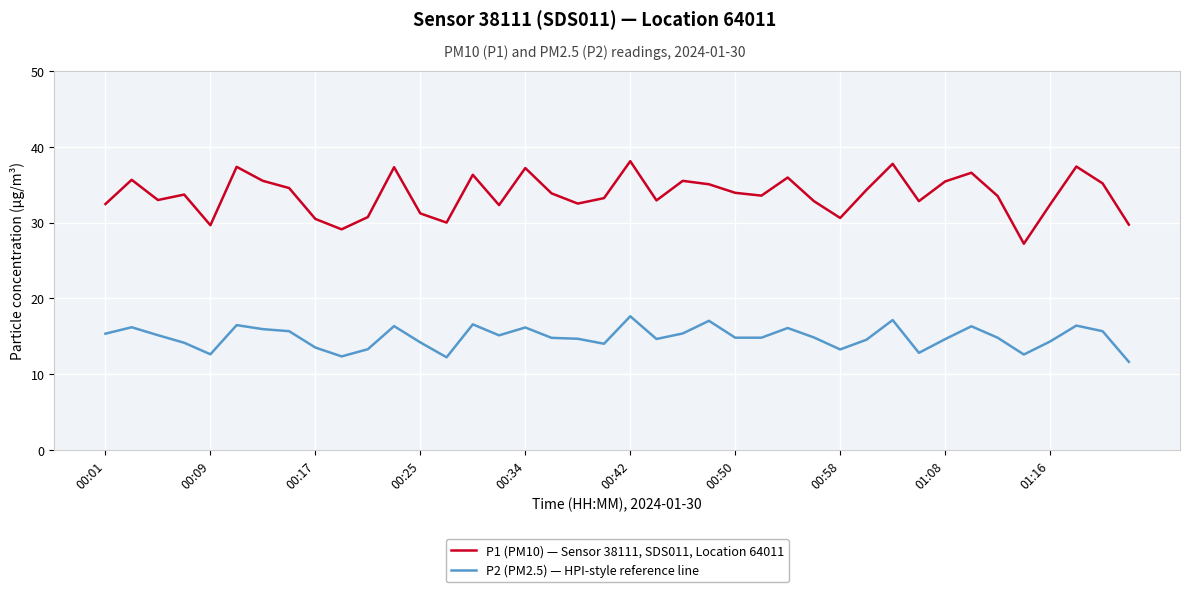

Which series has the largest range (max minus min)?

P1 (PM10) — Sensor 38111, SDS011, Location 64011